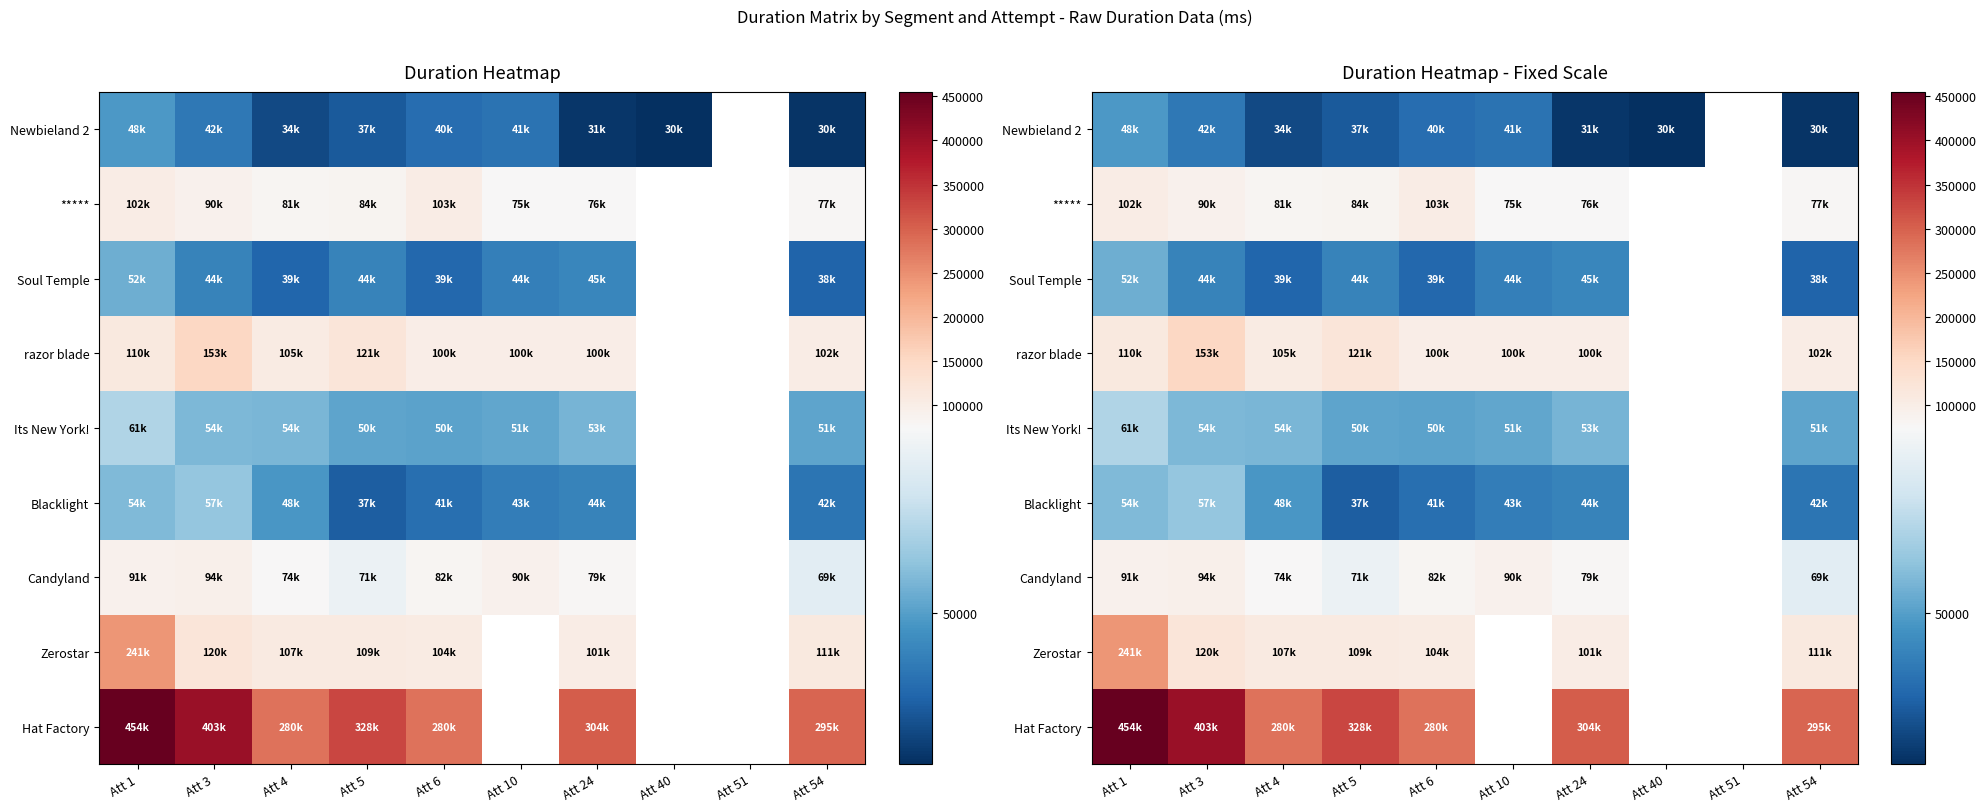

The Its New York! series shows 53936.0 at Att 24. True or false?

True